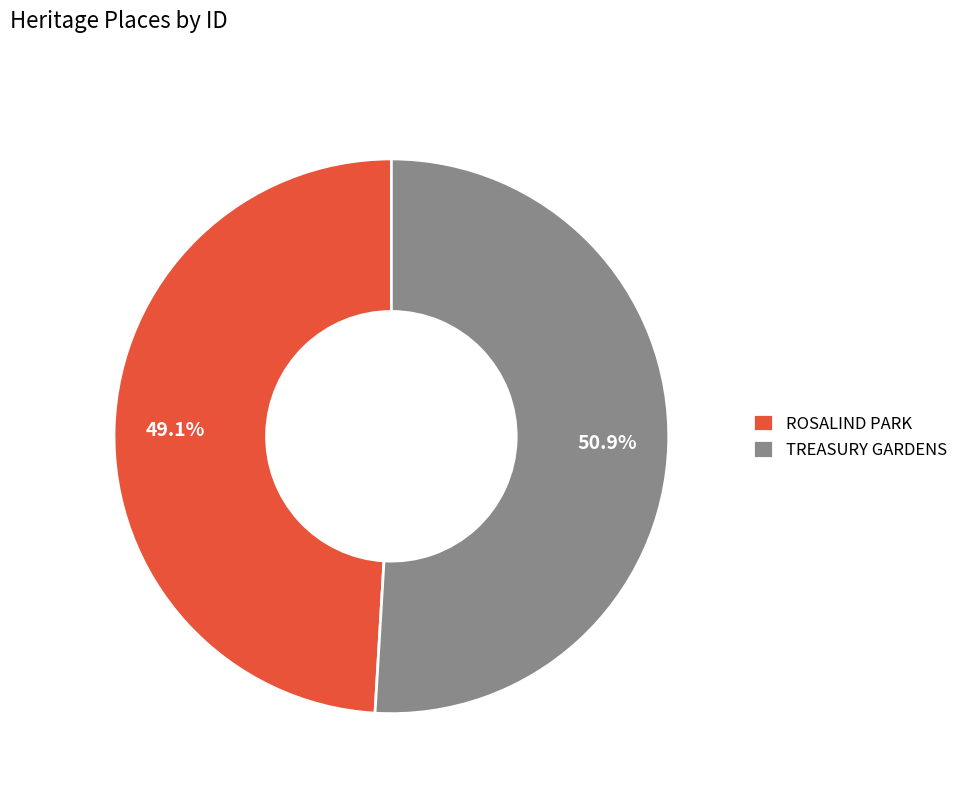

Is the sum of TREASURY GARDENS and ROSALIND PARK greater than half?

Yes